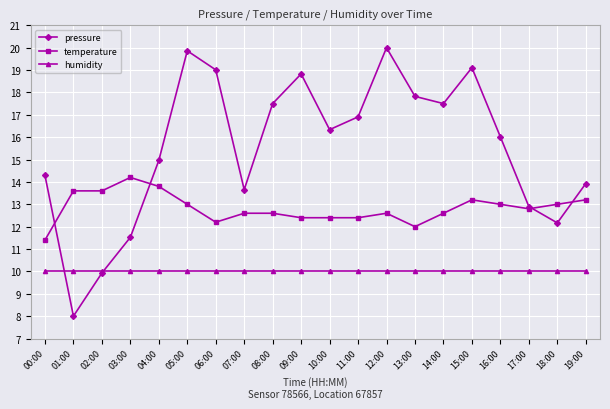

At which label does pressure first exceed 16?

05:00